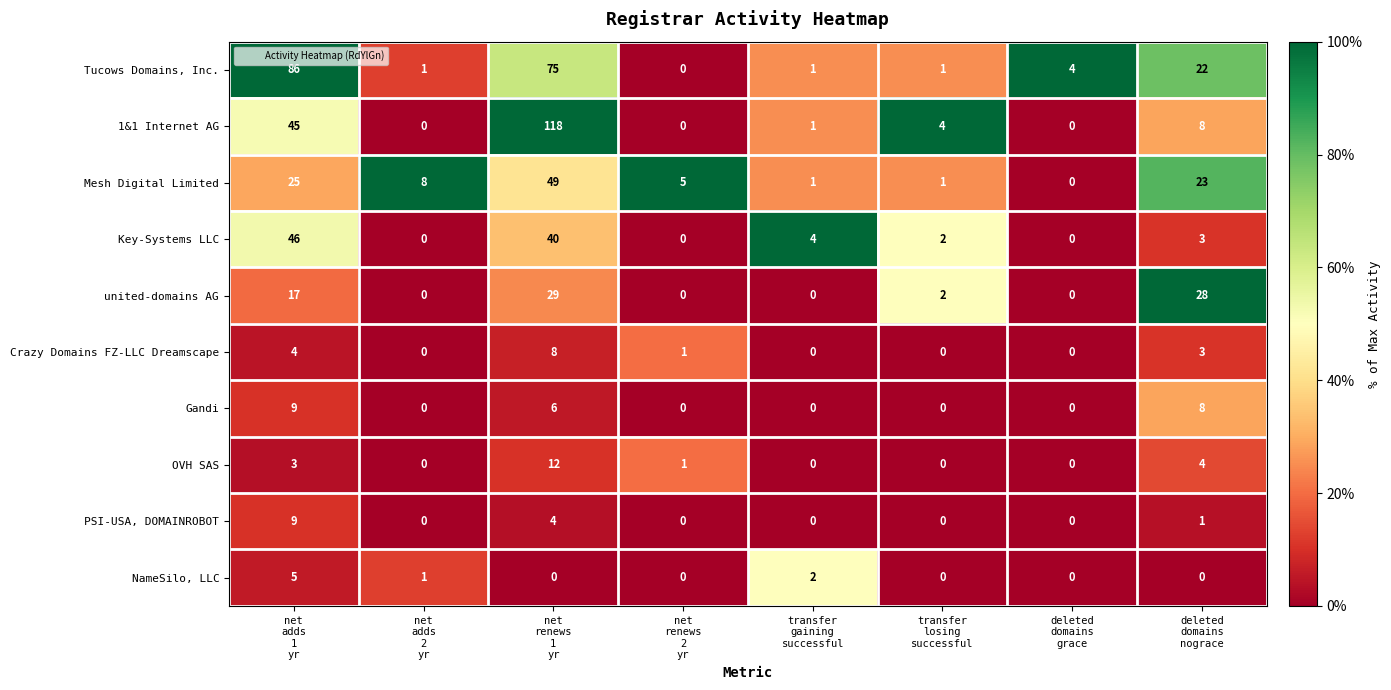

What is the total value across all series at deleted
domains
grace?

4